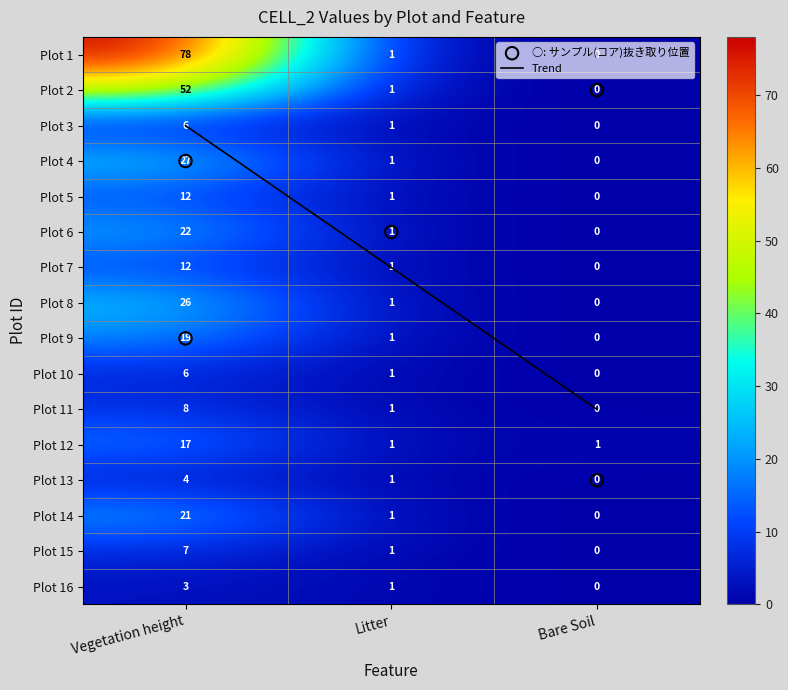

At which category is the sum across all series the highest?

Vegetation height